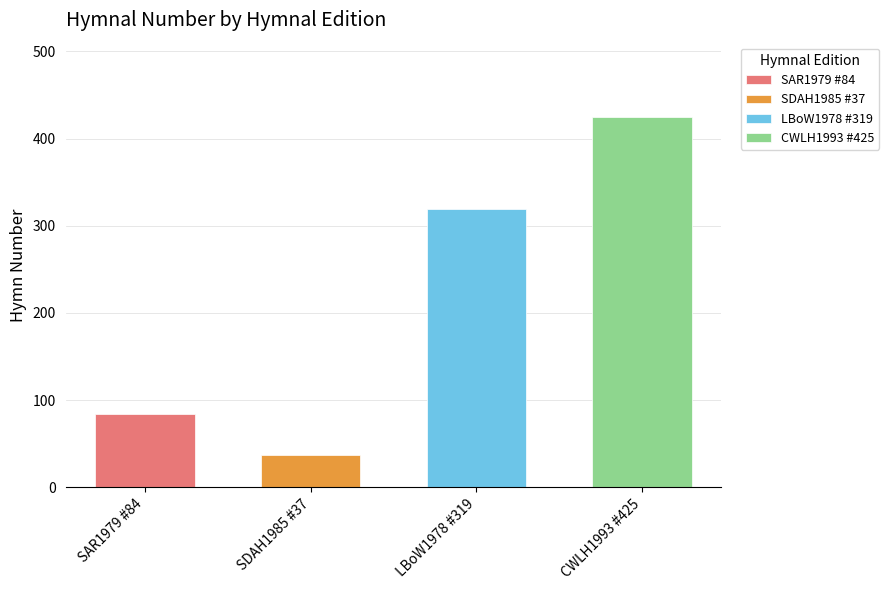

True or false: the data shows 84 at O sing, my soul, your Maker's praise (SAR1979).

True